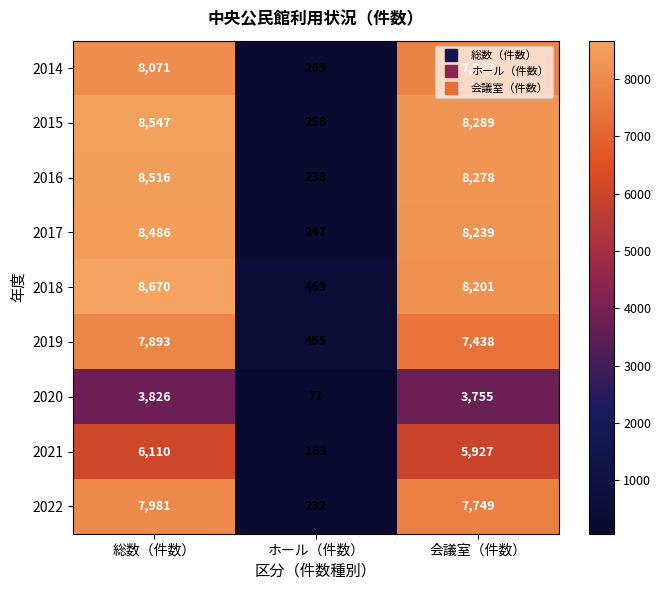

Where does the 2020 series first go above 3755?

総数（件数）